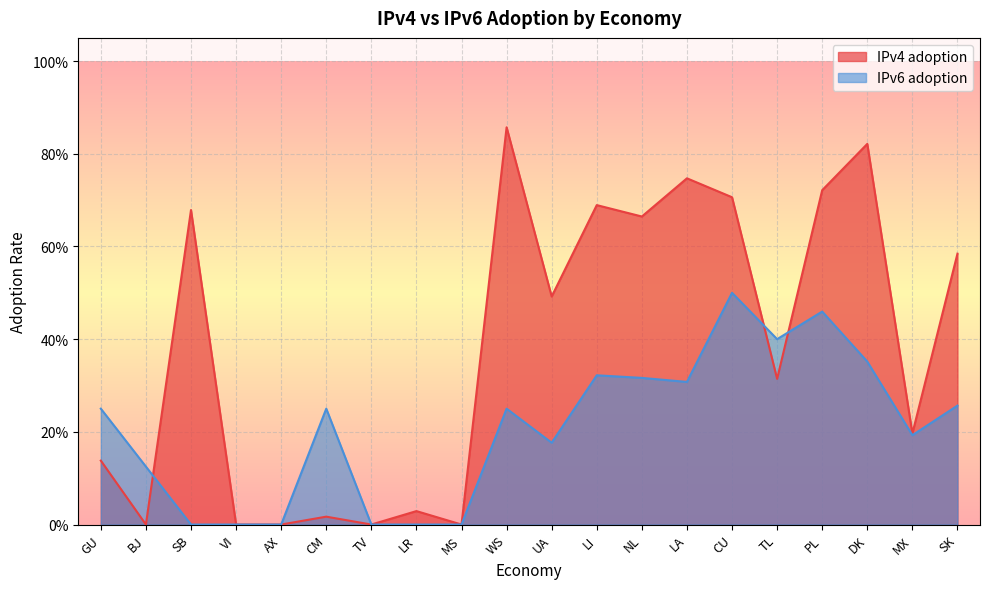

Reading left to right, list all the values displayed in this chart.

IPv4 adoption: GU=0.1	BJ=0.0	SB=0.7	VI=0.0	AX=0.0	CM=0.0	TV=0.0	LR=0.0	MS=0.0	WS=0.9	UA=0.5	LI=0.7	NL=0.7	LA=0.7	CU=0.7	TL=0.3	PL=0.7	DK=0.8	MX=0.2	SK=0.6
IPv6 adoption: GU=0.2	BJ=0.1	SB=0.0	VI=0.0	AX=0.0	CM=0.2	TV=0.0	LR=0.0	MS=0.0	WS=0.2	UA=0.2	LI=0.3	NL=0.3	LA=0.3	CU=0.5	TL=0.4	PL=0.5	DK=0.4	MX=0.2	SK=0.3